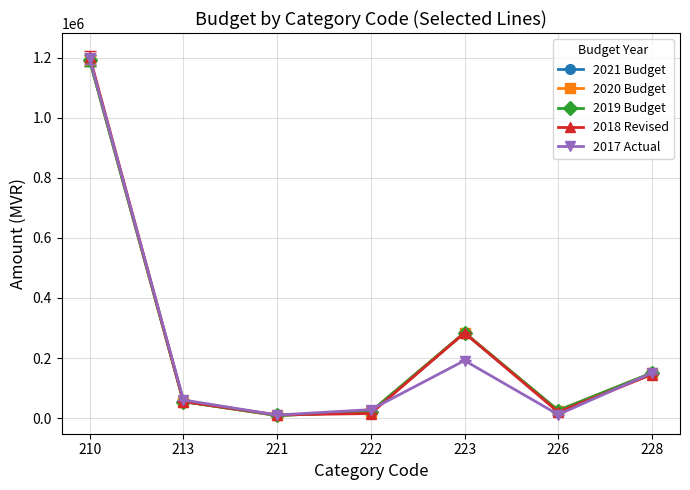

Does the chart have visible grid lines?

Yes